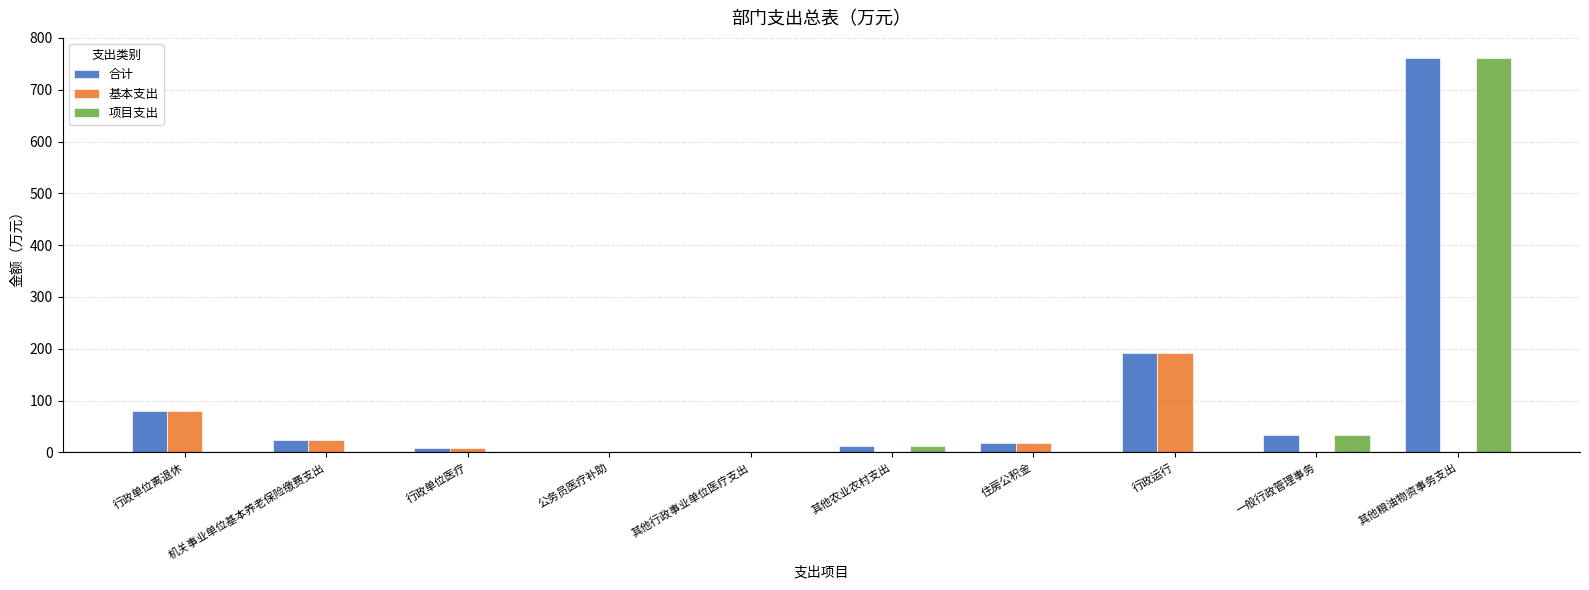

Which series has the widest spread of values?

项目支出